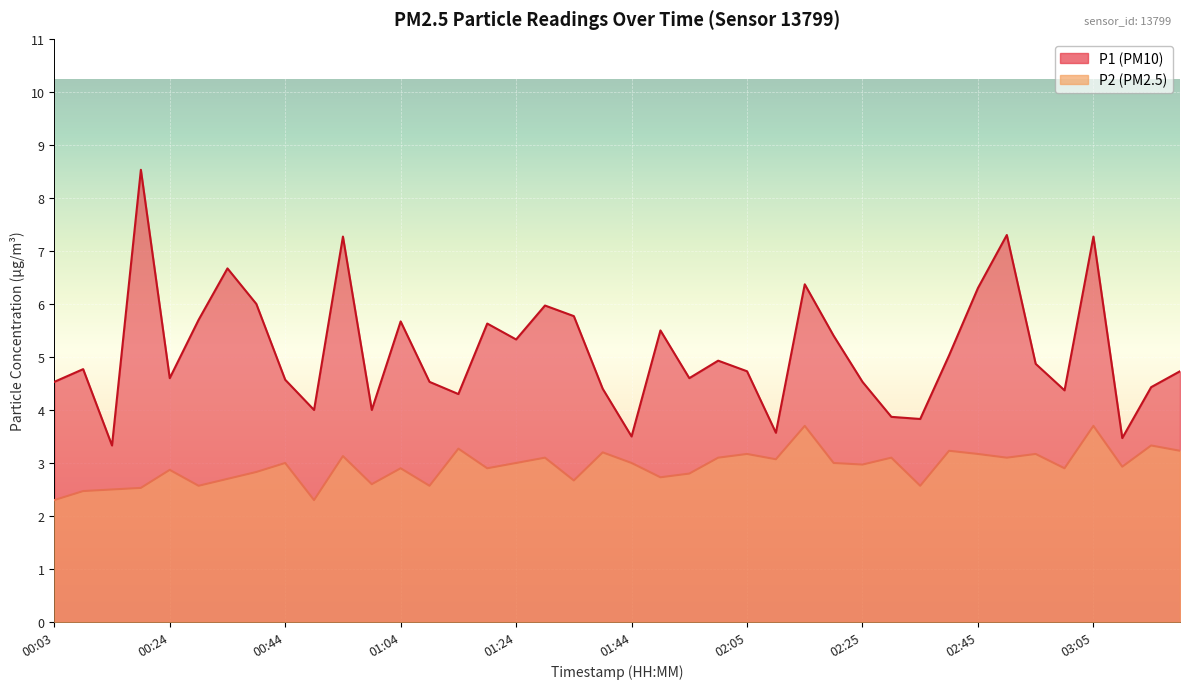

At how many categories does at least one series exceed 4?

32